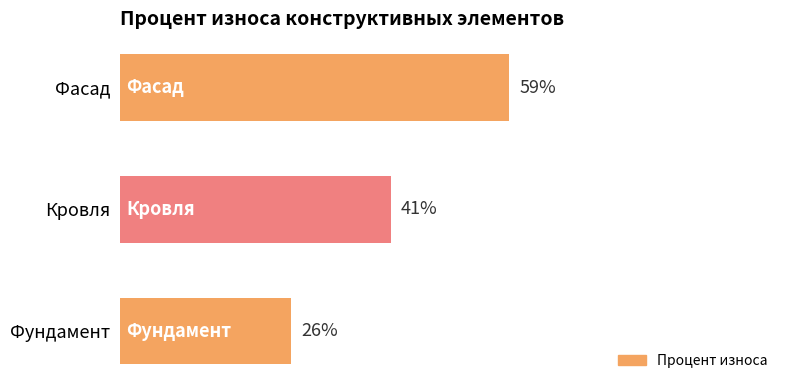

Where is the data nearest to the value 42?

Кровля